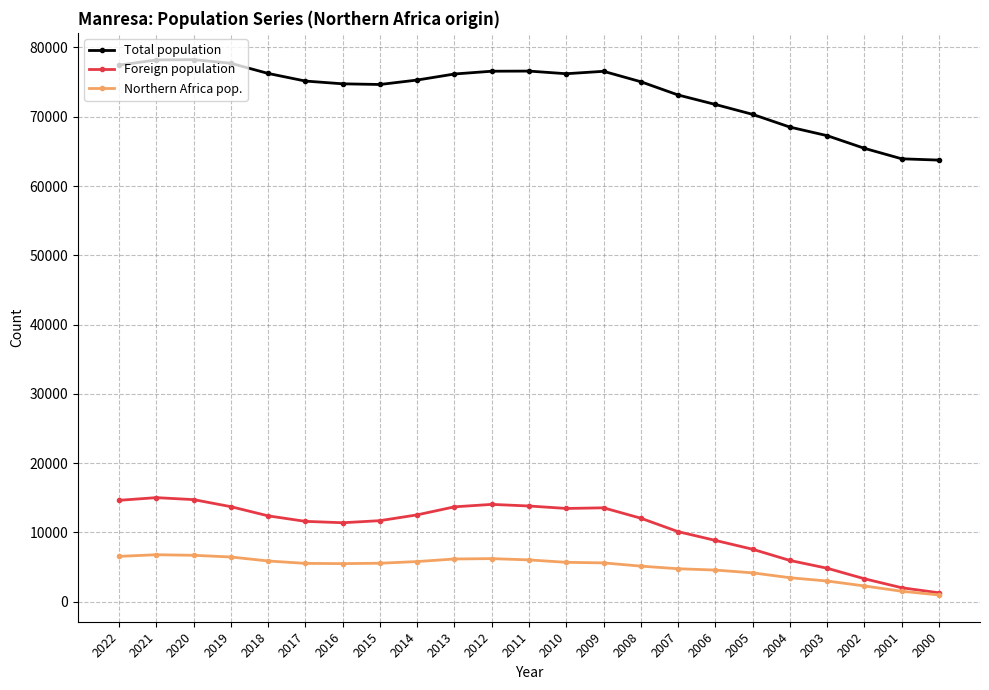

How many series are shown in this chart?

3